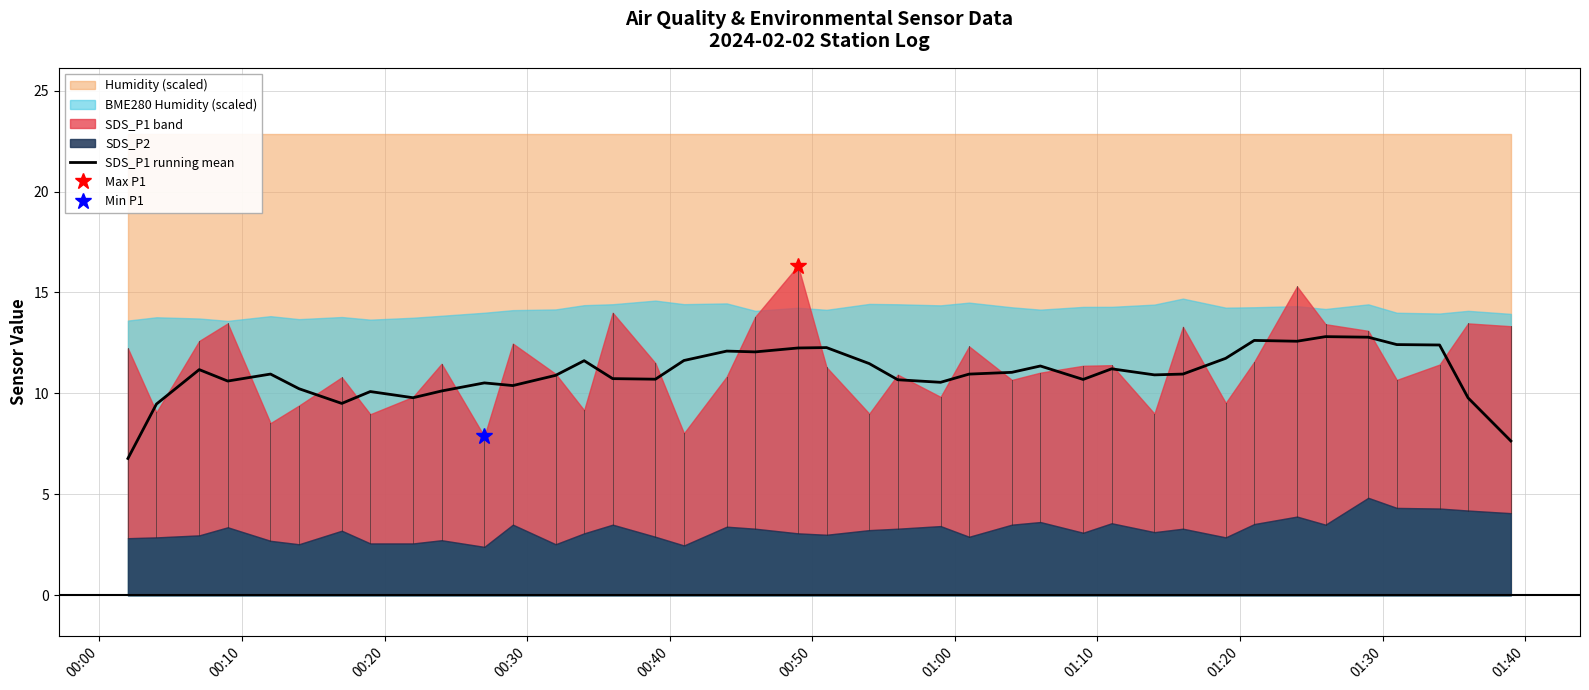

What is the highest value of the SDS_P1 running mean series?

12.8